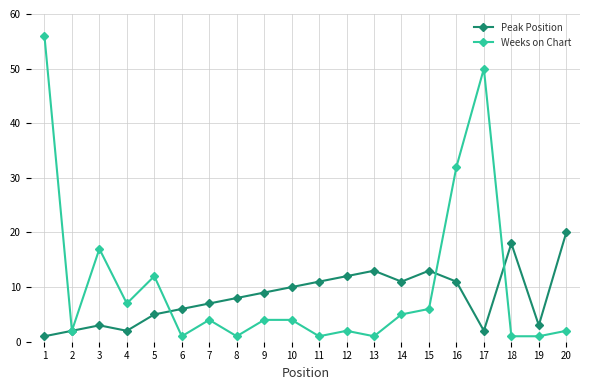

Where is the first local maximum for Peak Position?

3